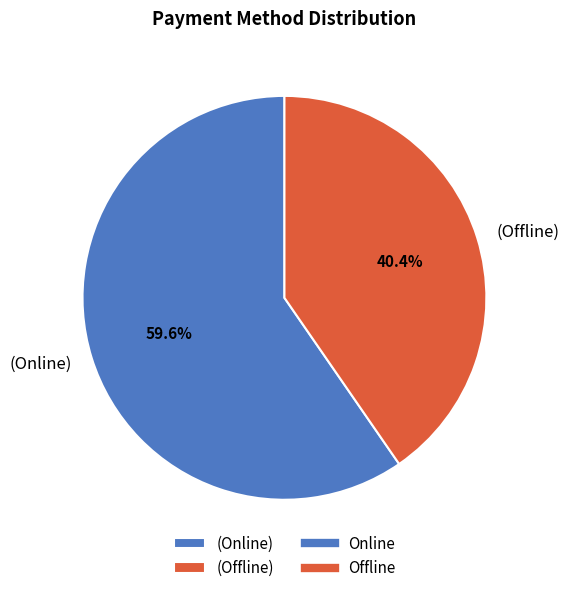

What is the majority slice?

(Online)